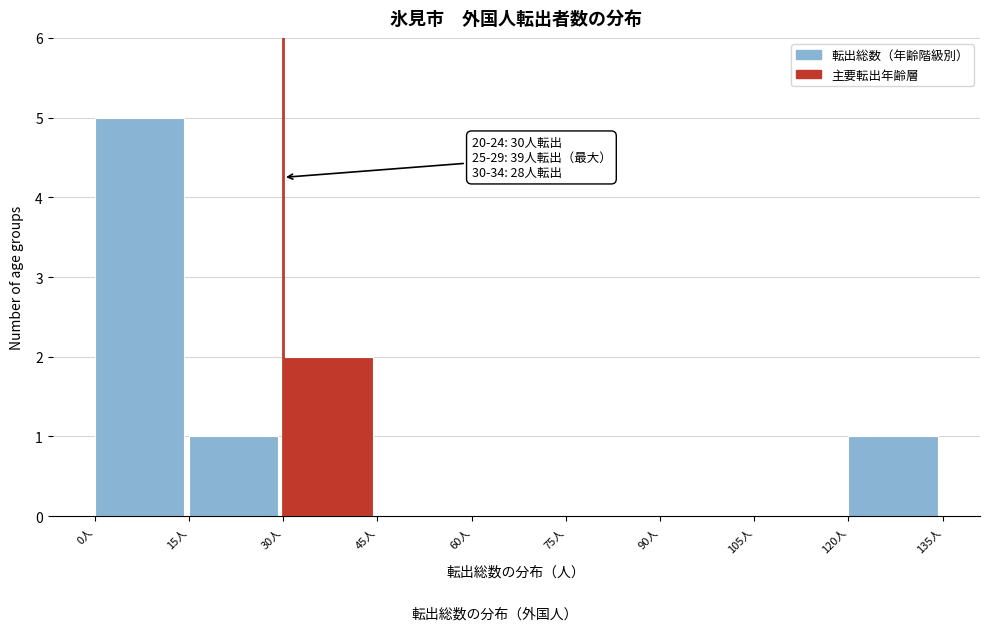

Which range on the x-axis has the tallest bar?

0 to 15